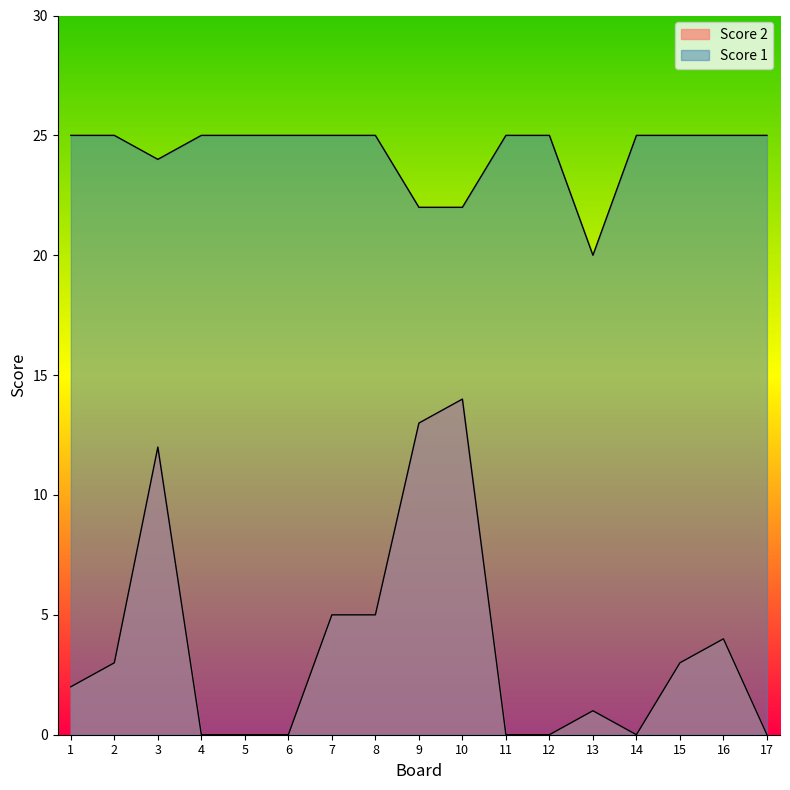

Which series has the largest total across all categories?

Score 1